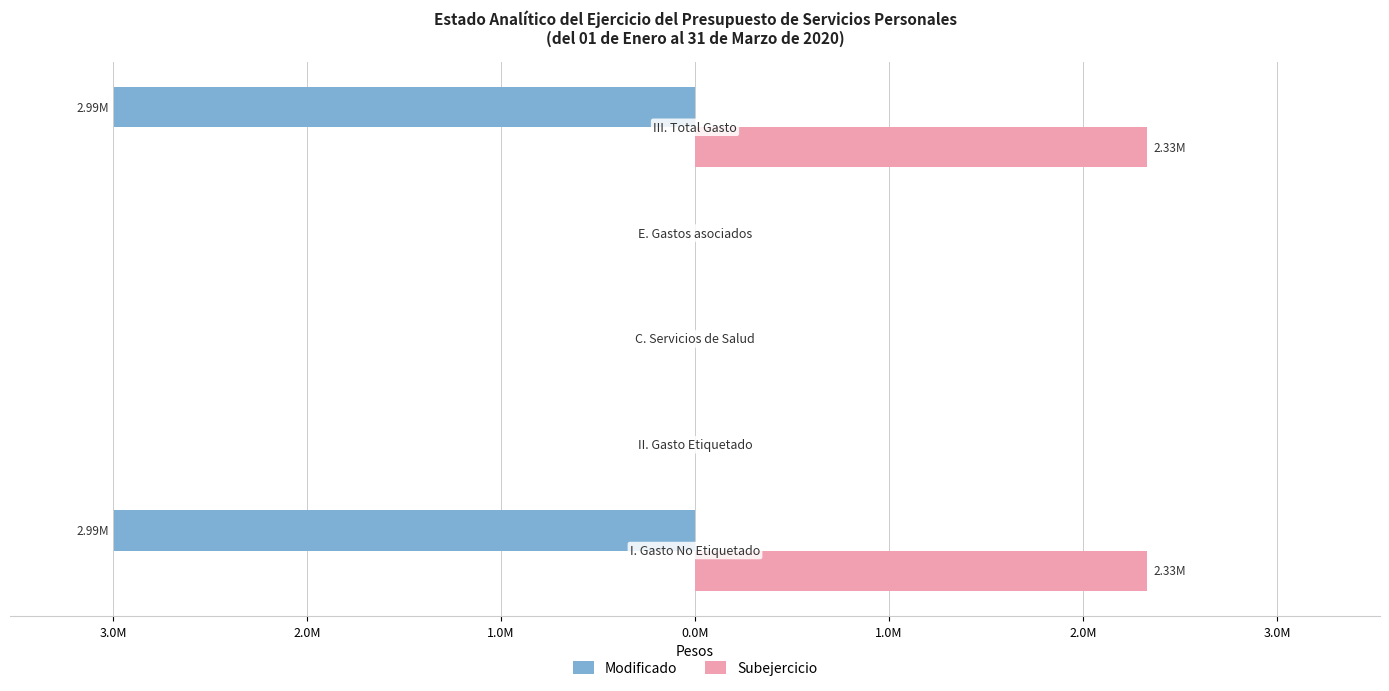

What are all the series names shown in the legend?

Modificado, Subejercicio